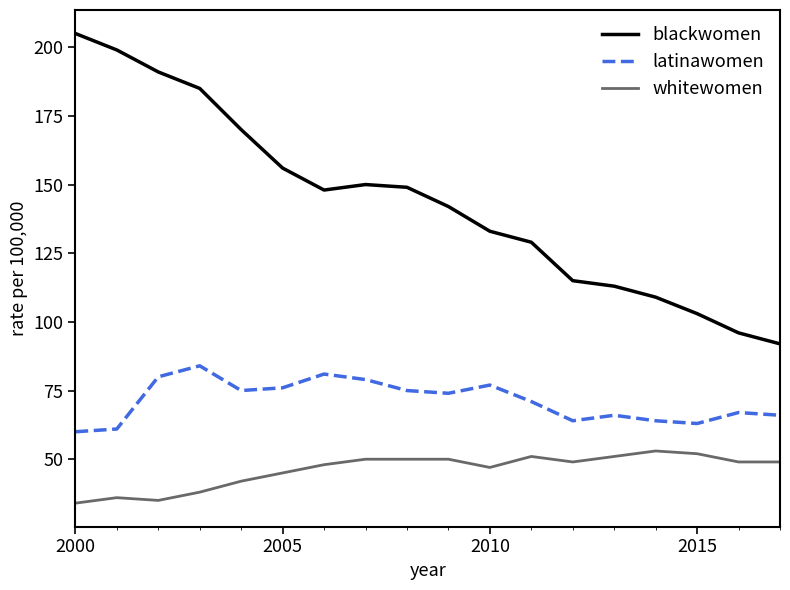

What are all the series names shown in the legend?

blackwomen, latinawomen, whitewomen